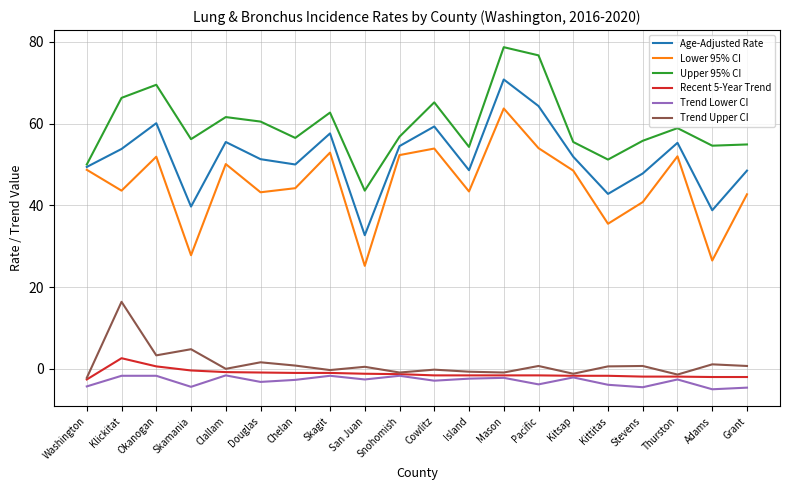

What position from the right is Washington?

20